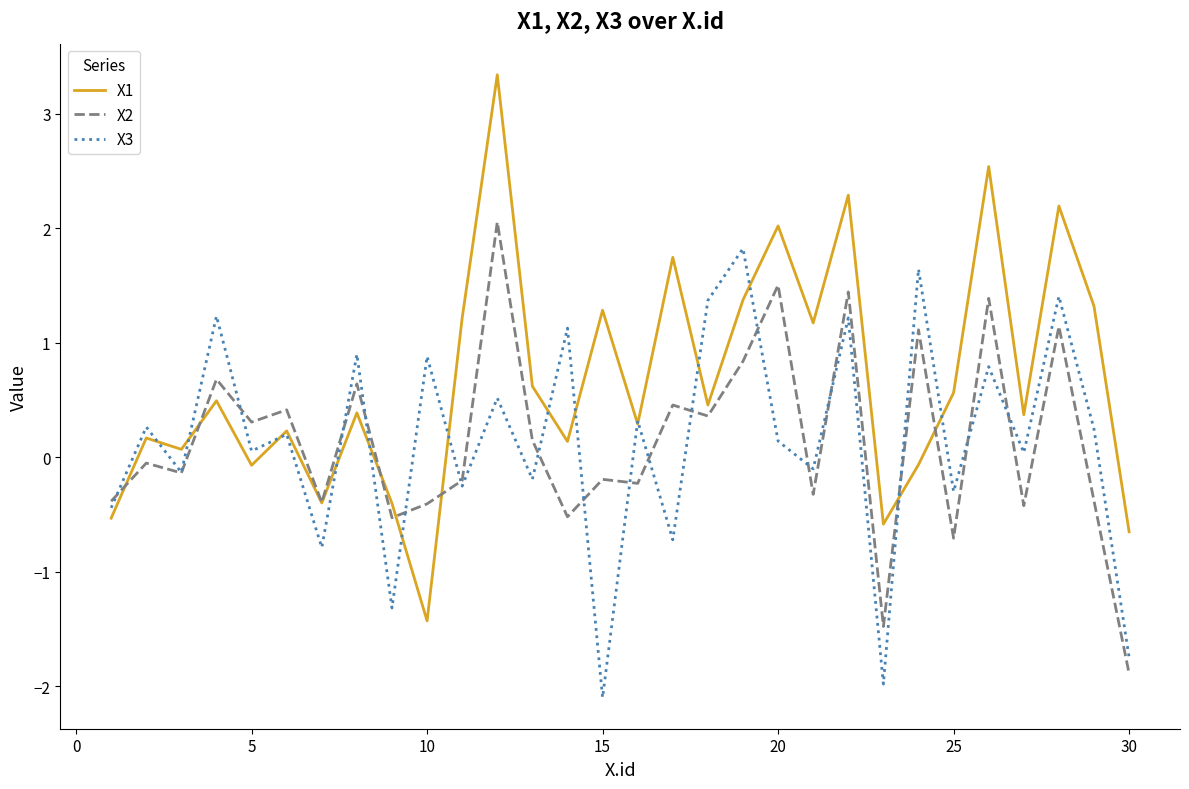

Which series has the largest total across all categories?

X1